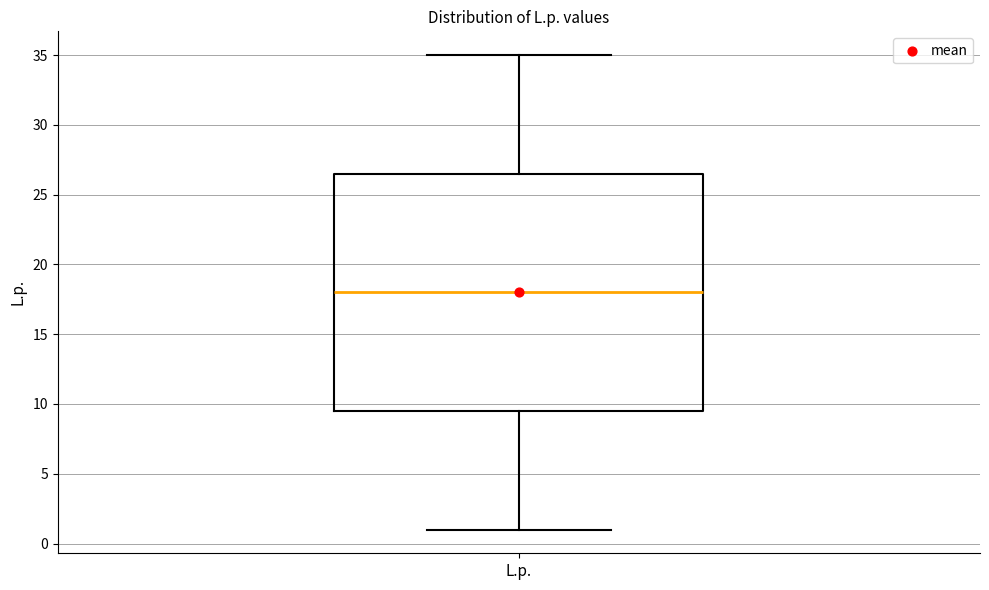

Read this box plot against the y-axis: the position of the median line, the range covered by the box, and the ends of both whiskers. The values are not printed on the chart, so give them approximately, as read against the axis.

median 18.0, box 9.5 to 26.5, whiskers 1.0 to 35.0